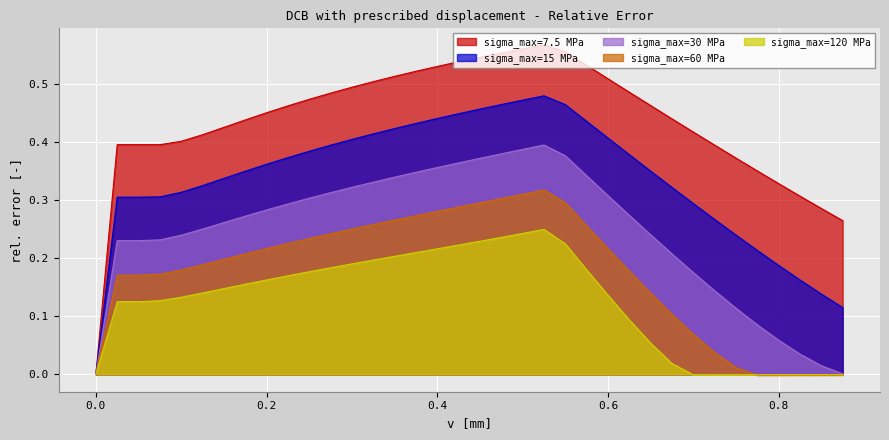

Count the sigma_max=15 MPa values in the range 0 to 1.

36